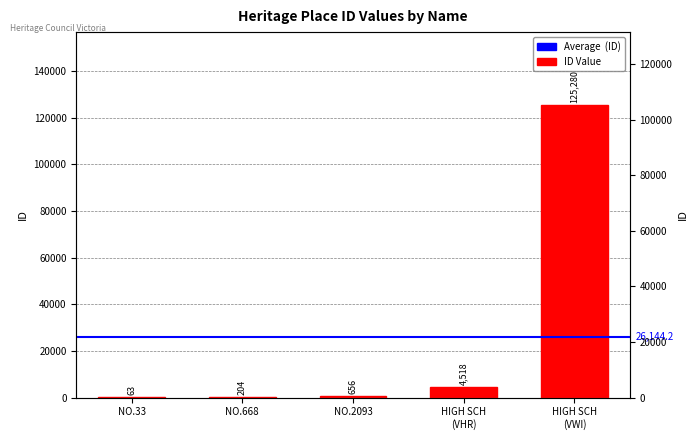

Reading left to right, transcribe all the data shown in this chart.

63	204	656	4518	125280